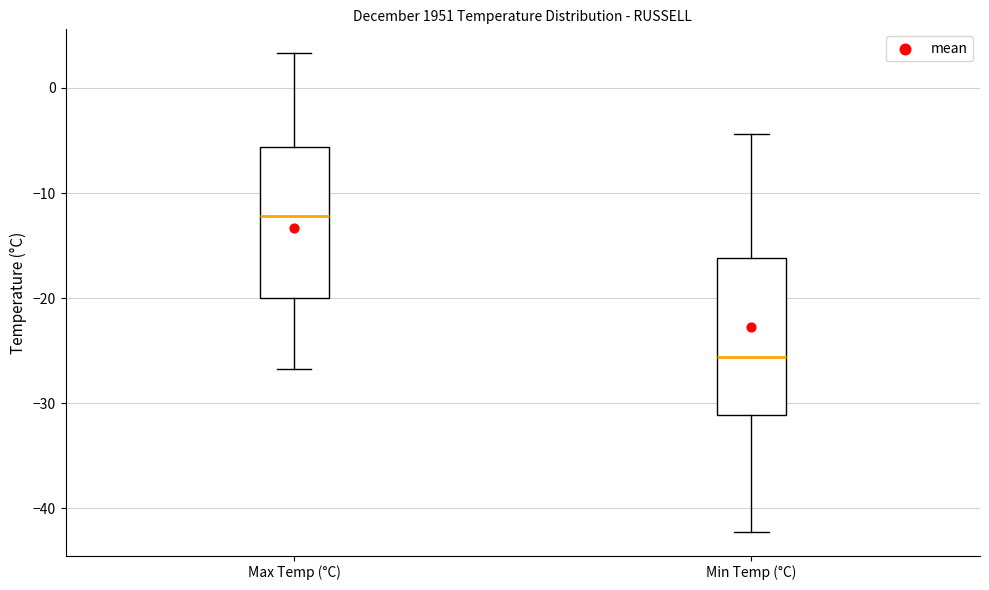

Reading left to right, transcribe this box plot: for each box, give where its median line is, the range the box spans, and where its two whiskers end, as read against the y-axis. The values are not printed on the chart, so give them approximately, as read against the axis.

Max Temp (°C): median -12, box -20 to -6, whiskers -27 to 3
Min Temp (°C): median -26, box -31 to -16, whiskers -42 to -4